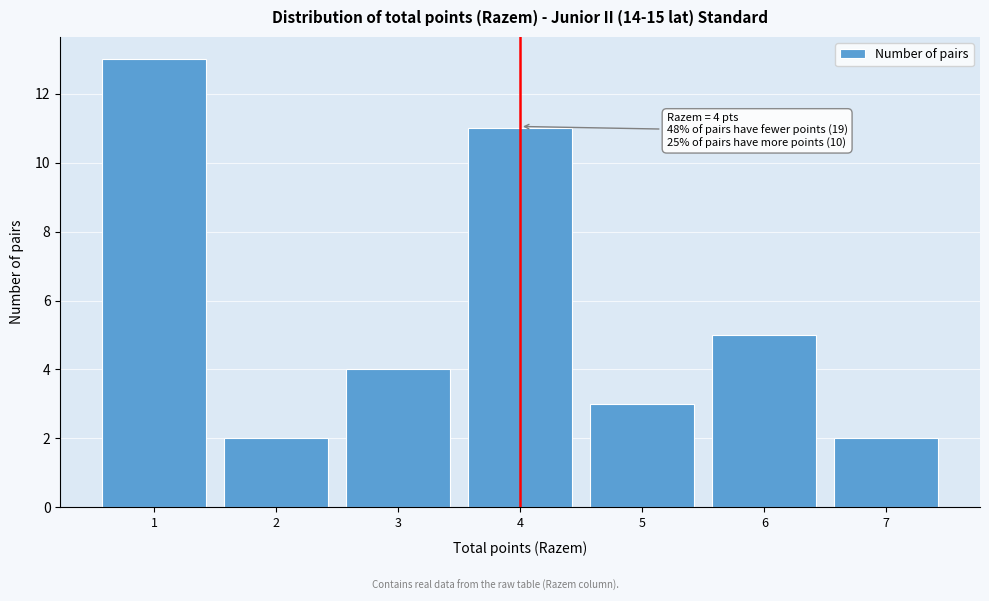

Which range on the x-axis has the tallest bar?

0.5 to 1.5